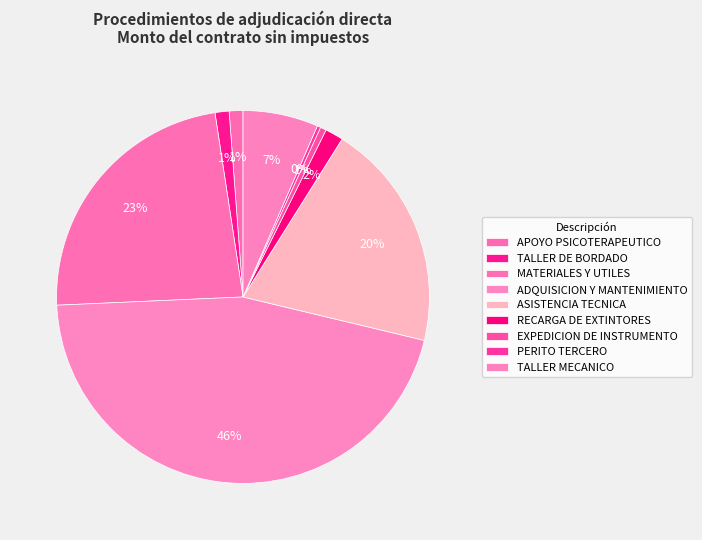

What percentage is the TALLER MECANICO slice, to the nearest percent?

7%